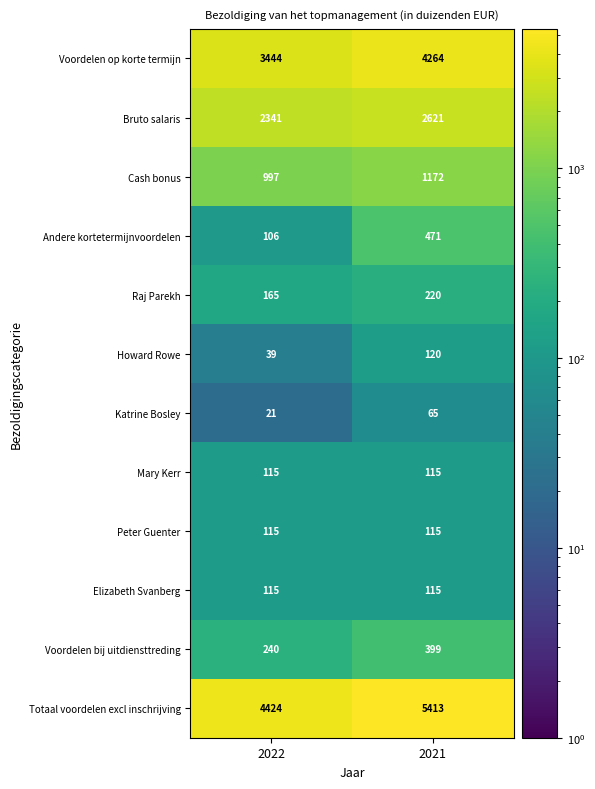

The value of Peter Guenter at 2022 is 115. True or false?

True